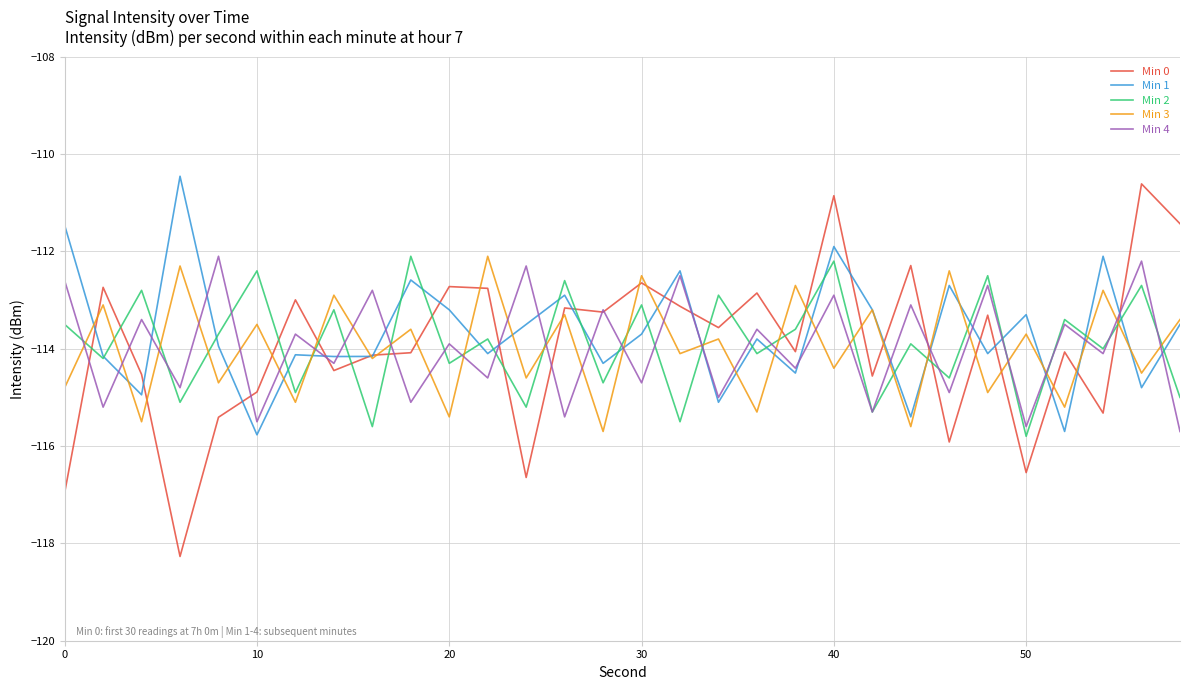

Which series has the widest spread of values?

Min 0